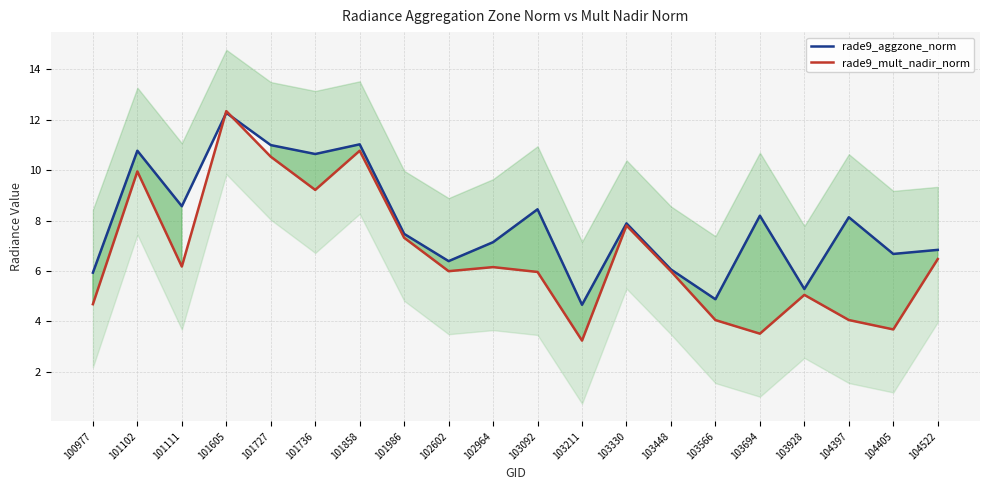

What are all the series names shown in the legend?

rade9_aggzone_norm, rade9_mult_nadir_norm